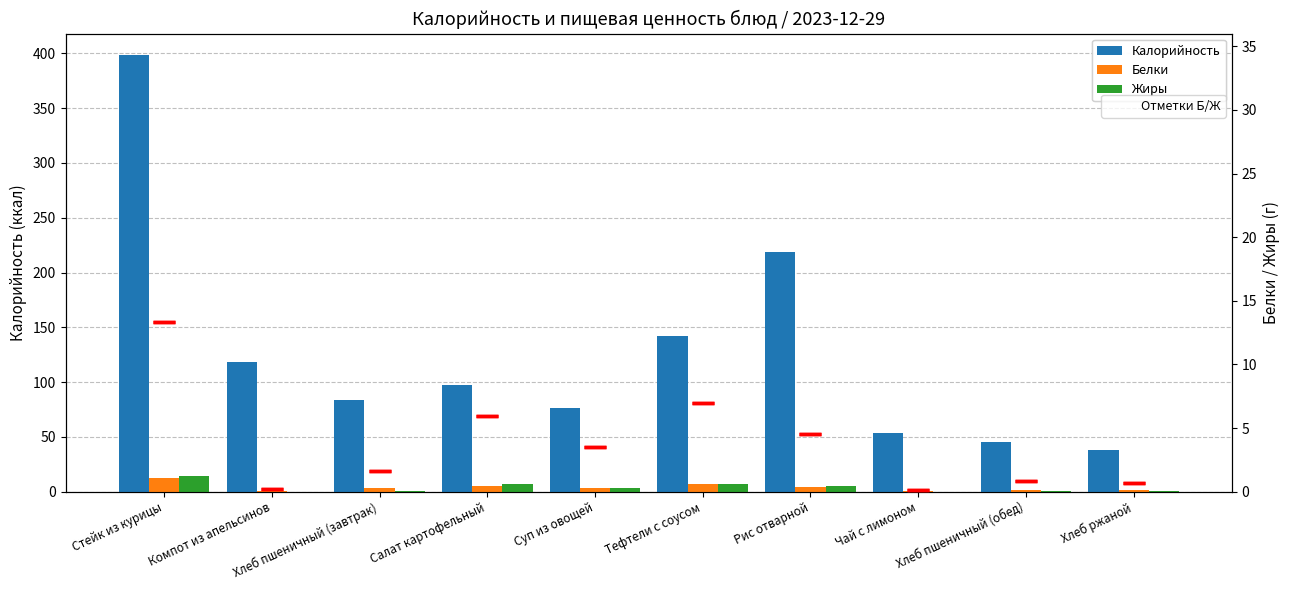

What is the label of the 1st bar from the left?

Стейк из курицы